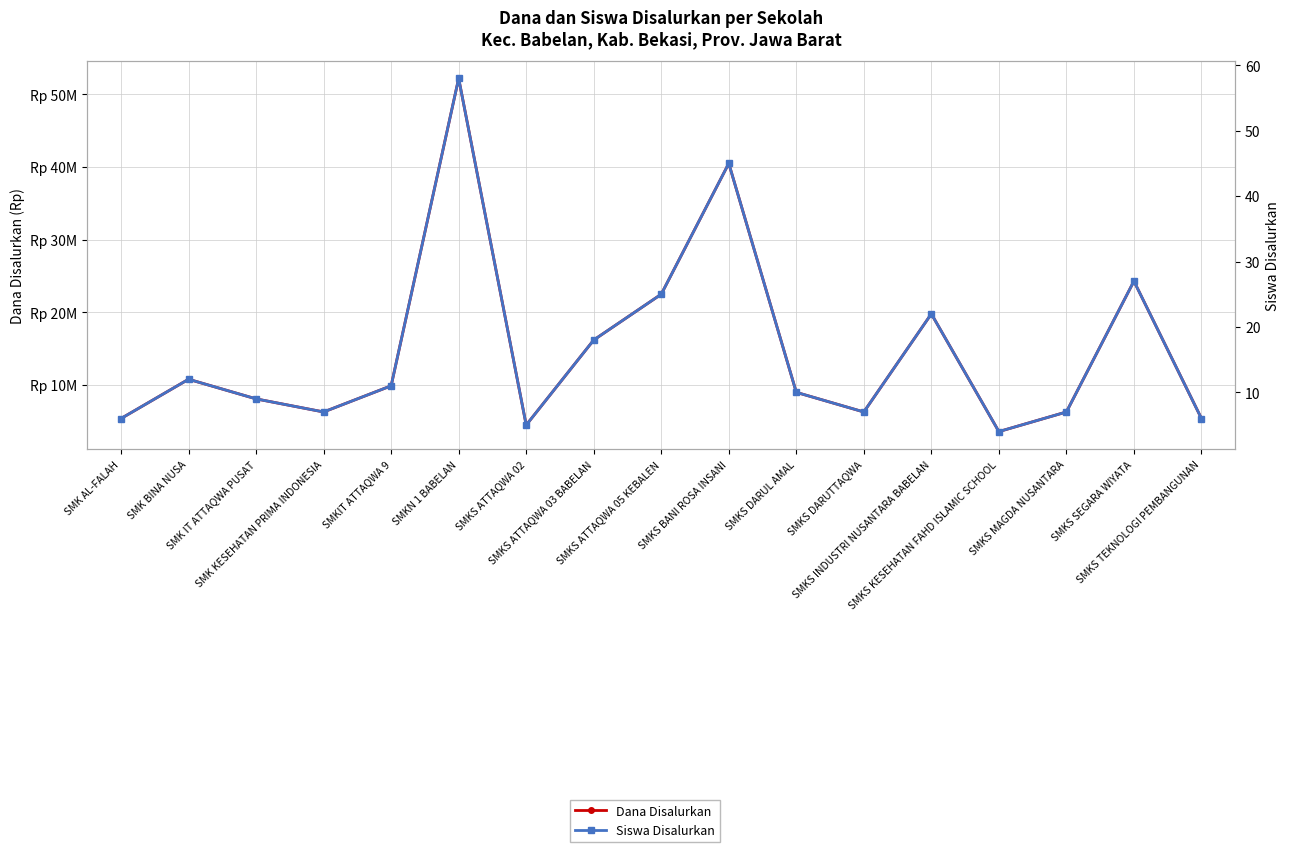

What is the difference between the second highest and second lowest values in the Dana Disalurkan series?

36000000